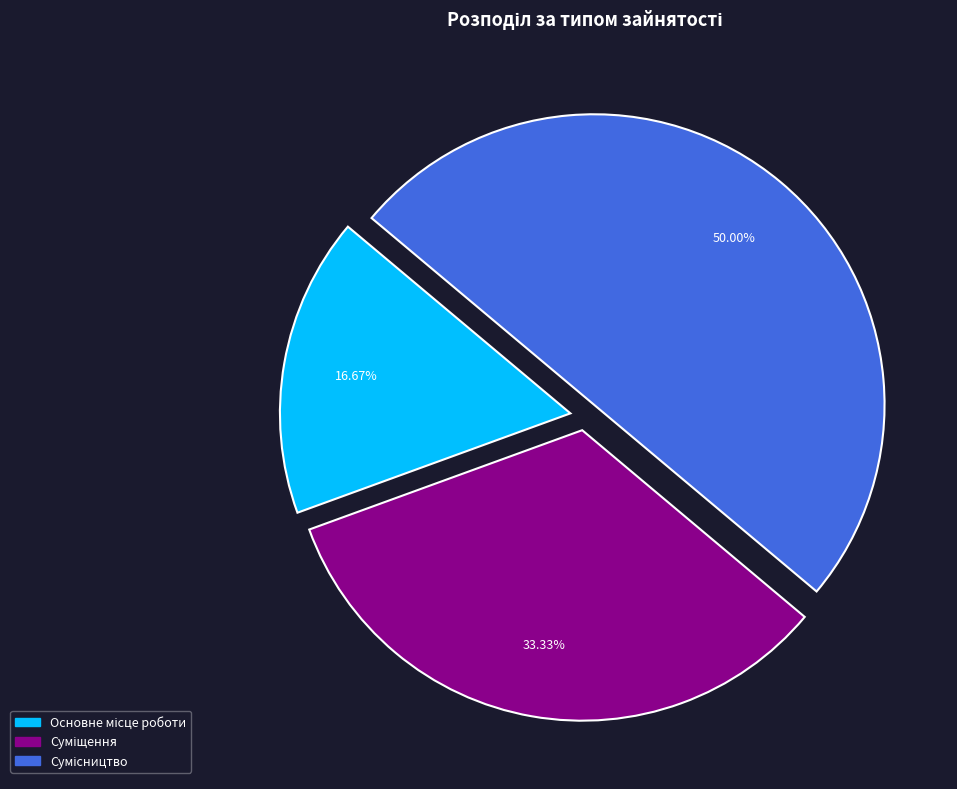

What is the change in value from Основне місце роботи to Суміщення?

+1